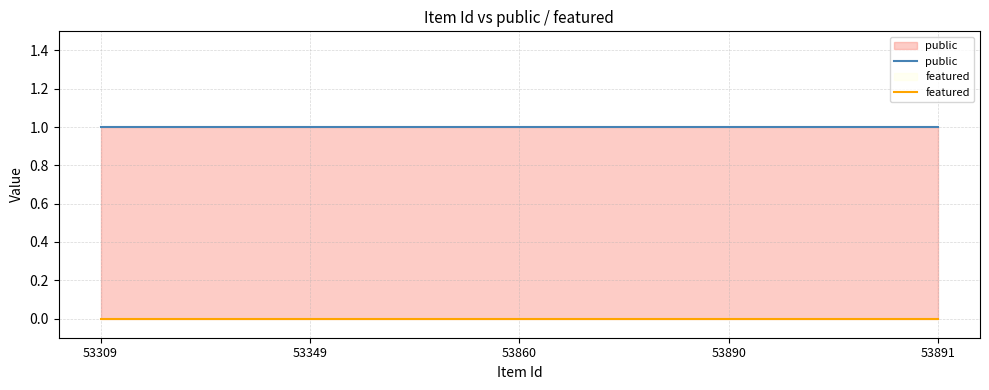

Does the chart display data point markers on the line(s)?

No